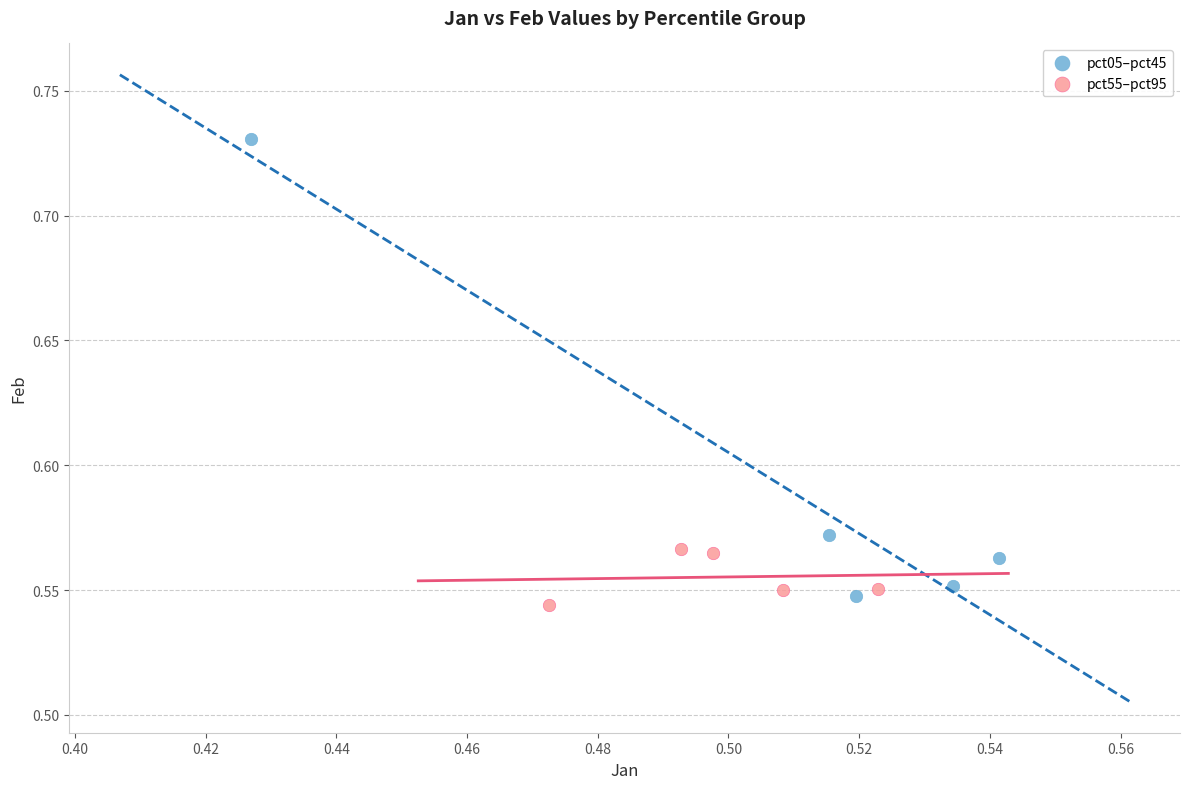

Which series reaches the maximum Y coordinate?

pct05–pct45